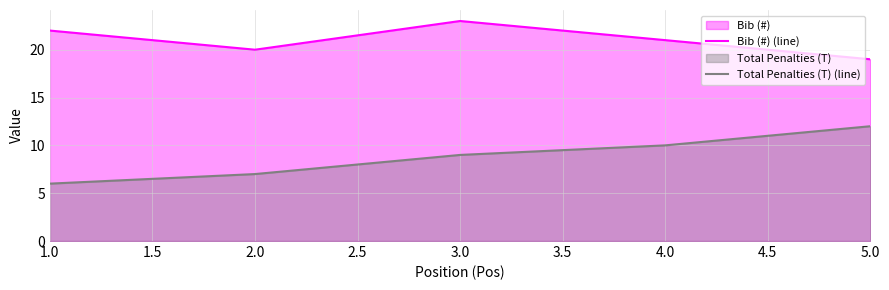

True or false: Bib (#) (line) and Total Penalties (T) (line) cross at least once.

False